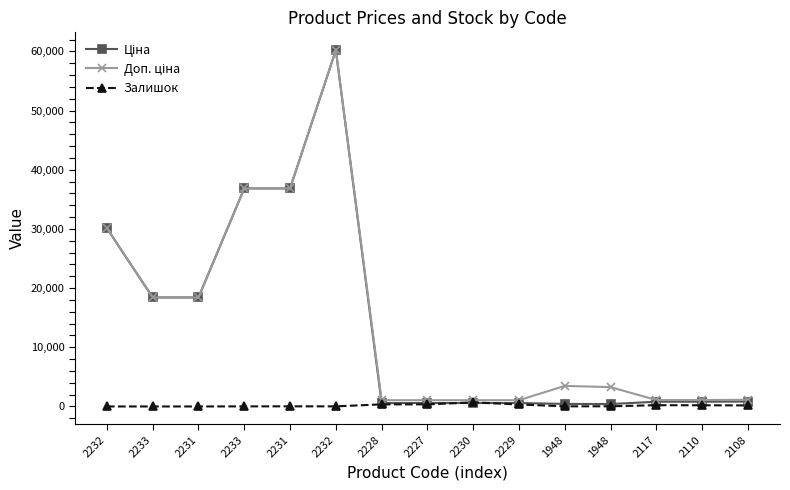

True or false: Залишок has a value of 353.0 at 2227.

True